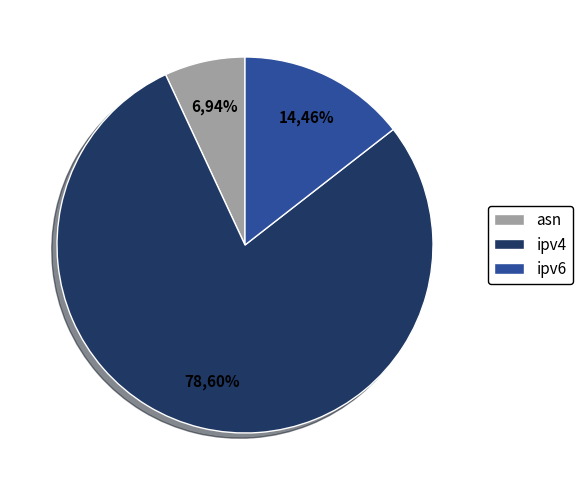

Which slice is the largest?

ipv4